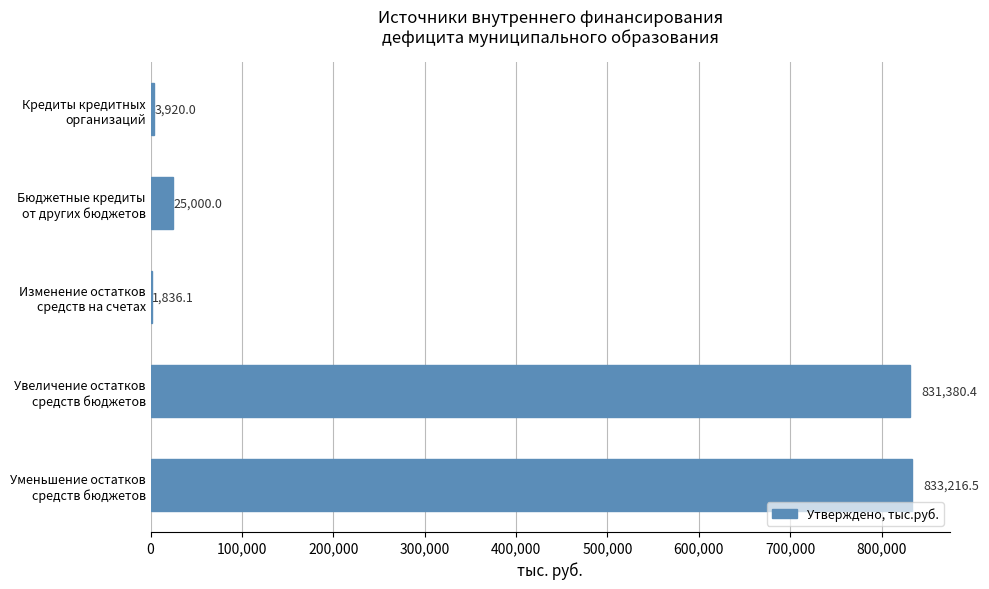

What is the greatest value displayed?

833216.5